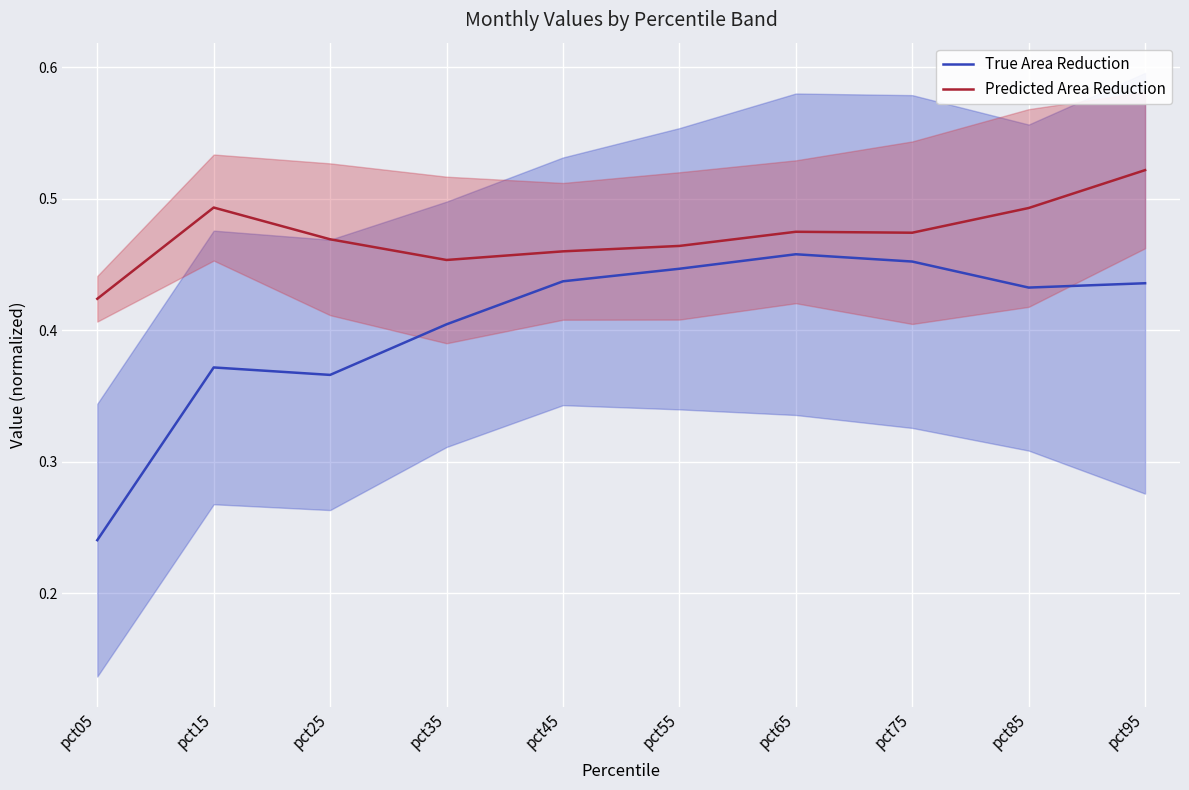

True or false: Predicted Area Reduction has a value of 0.1 at pct25.

False